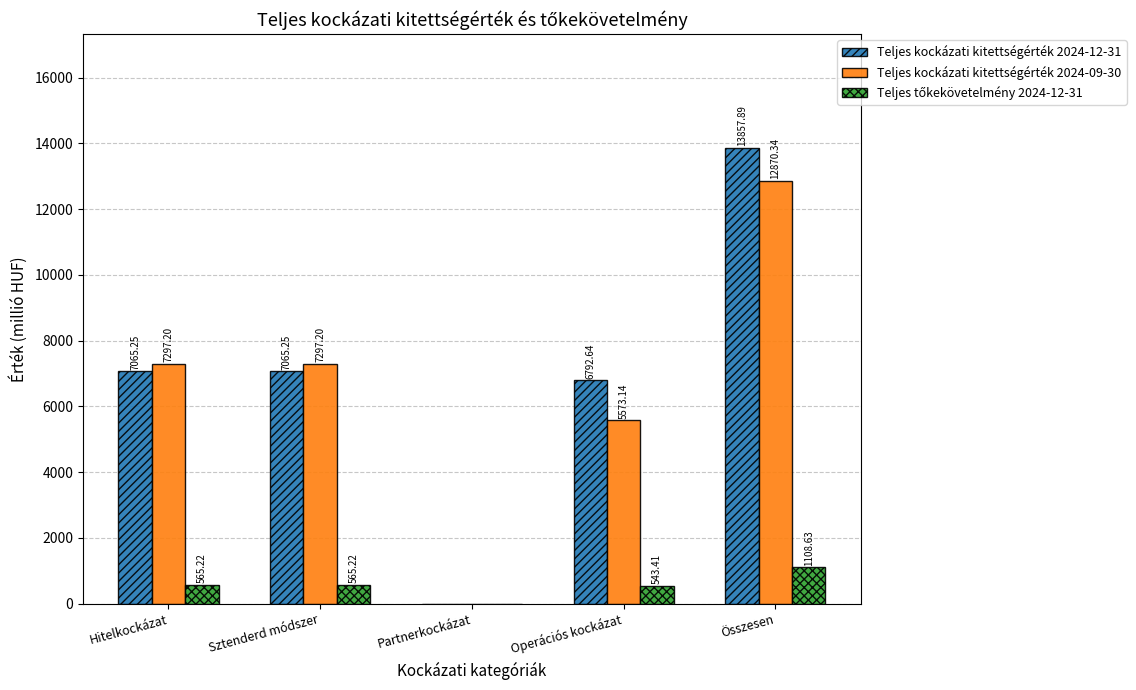

Is the value of Teljes kockázati kitettségérték 2024-09-30 at Hitelkockázat greater than the value of Teljes kockázati kitettségérték 2024-12-31 at Partnerkockázat?

Yes